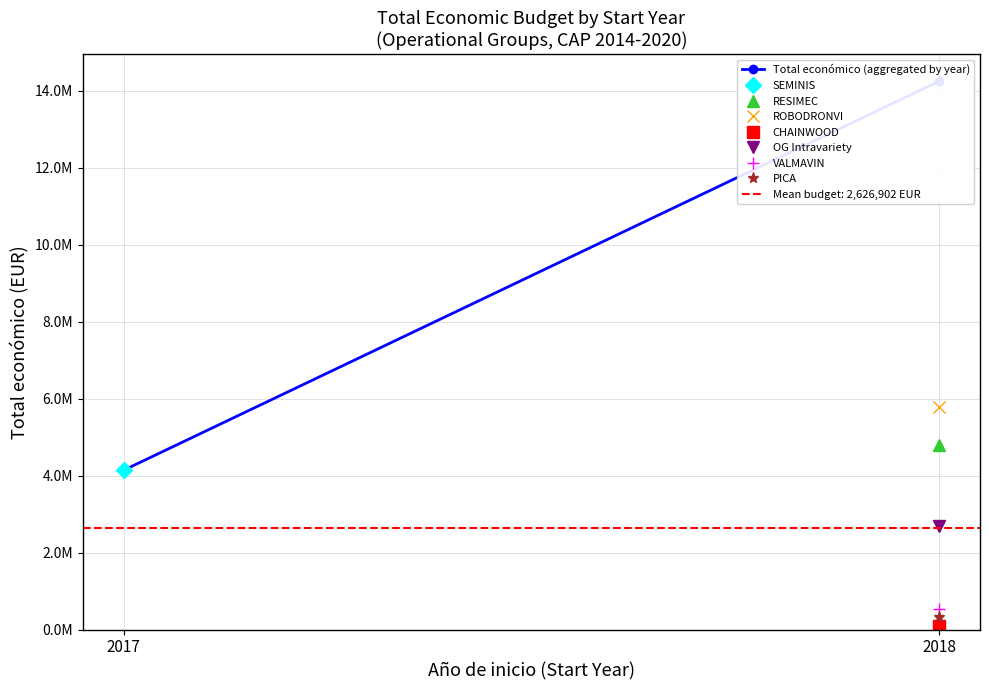

Rank the categories by value from lowest to highest.

2017, 2018